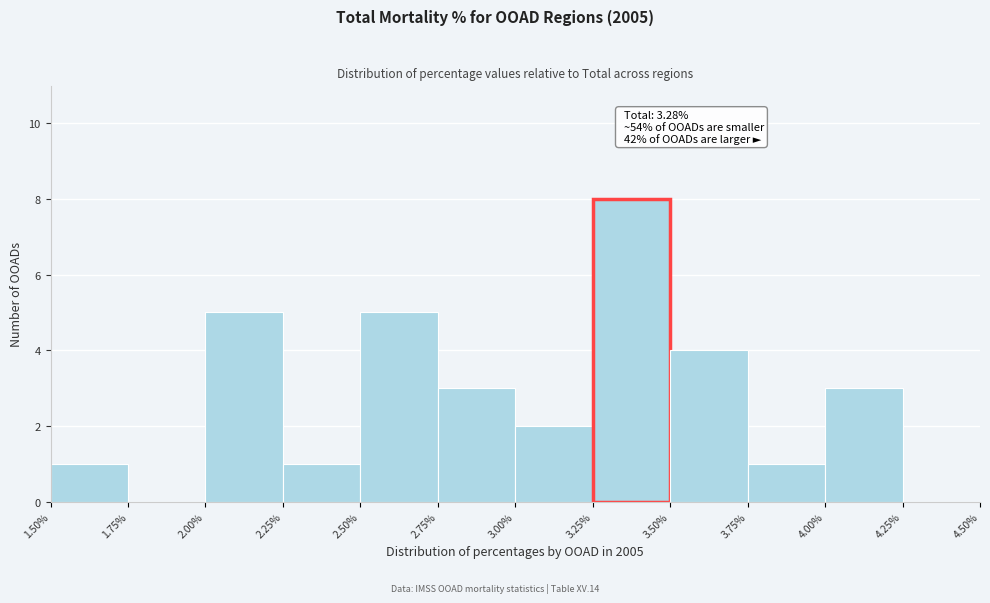

Over which range of the x-axis is the bar tallest?

3.25% to 3.50%